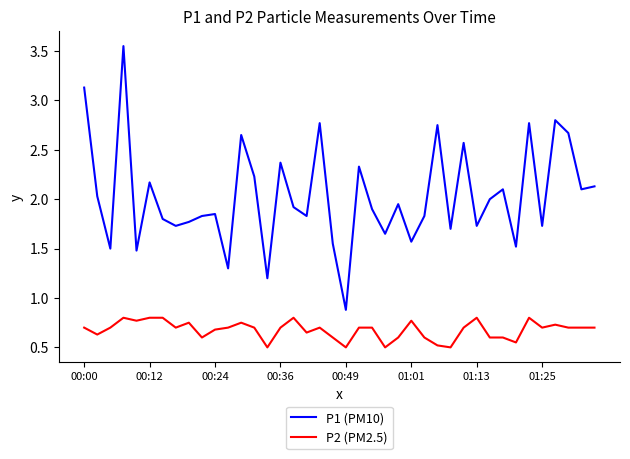

How many values in the P1 (PM10) series are below 1?

1